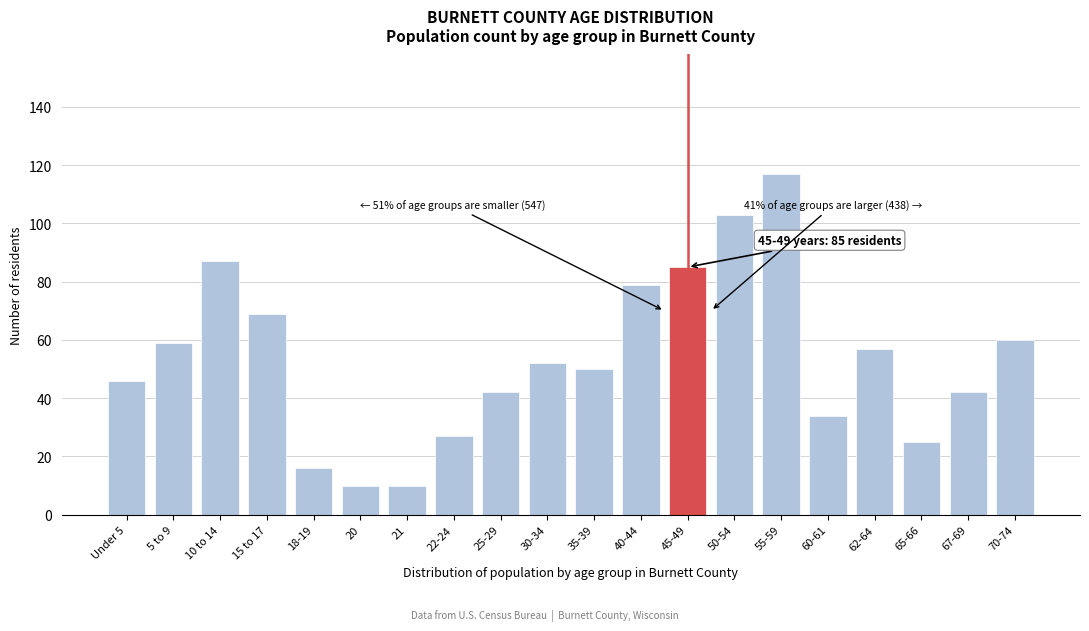

Reading left to right, what are all the values shown in this chart?

Under 5=46	5 to 9=59	10 to 14=87	15 to 17=69	18-19=16	20=10	21=10	22-24=27	25-29=42	30-34=52	35-39=50	40-44=79	45-49=85	50-54=103	55-59=117	60-61=34	62-64=57	65-66=25	67-69=42	70-74=60